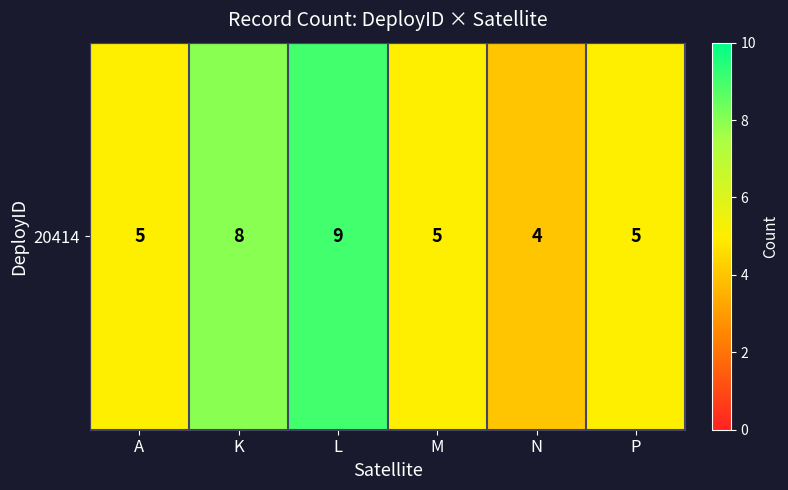

Is it true that the value at A is 5?

True